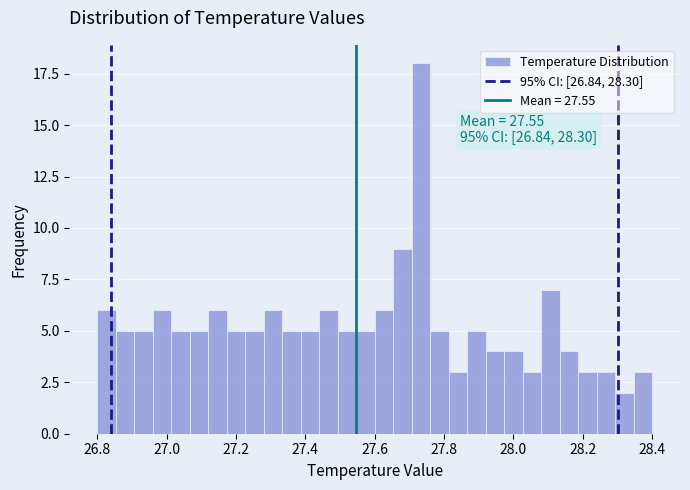

Around what value on the x-axis is the tallest bar? Give the approximate position of its centre, as read against the axis.

27.74